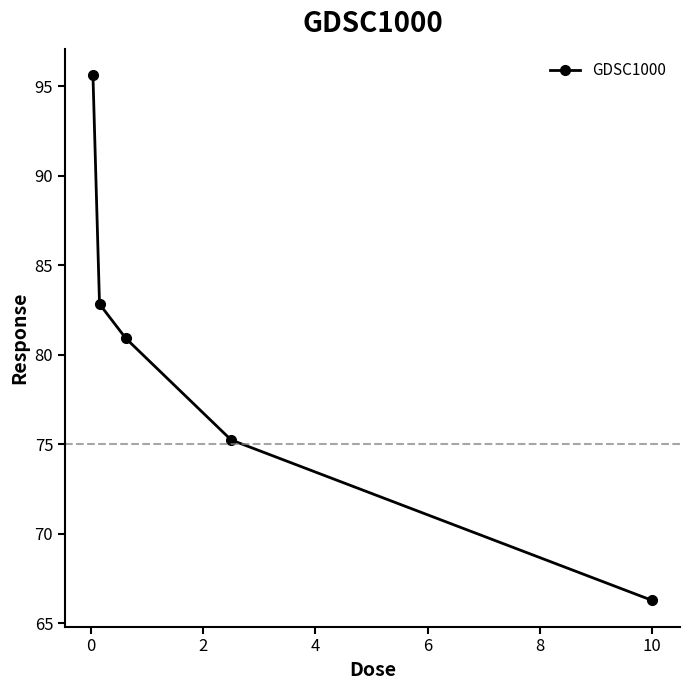

How many lines are shown in the chart?

1